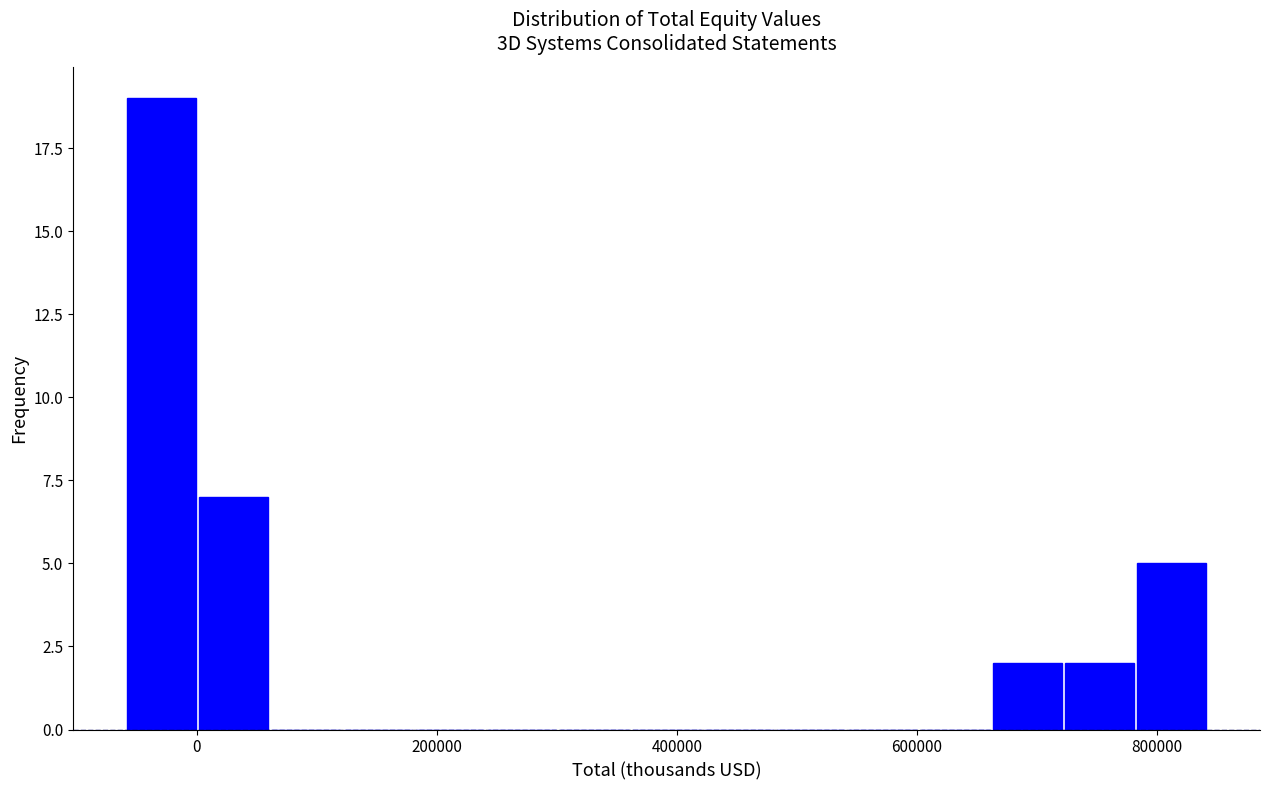

Around what value on the x-axis is the tallest bar? Give the approximate position of its centre, as read against the axis.

-20000